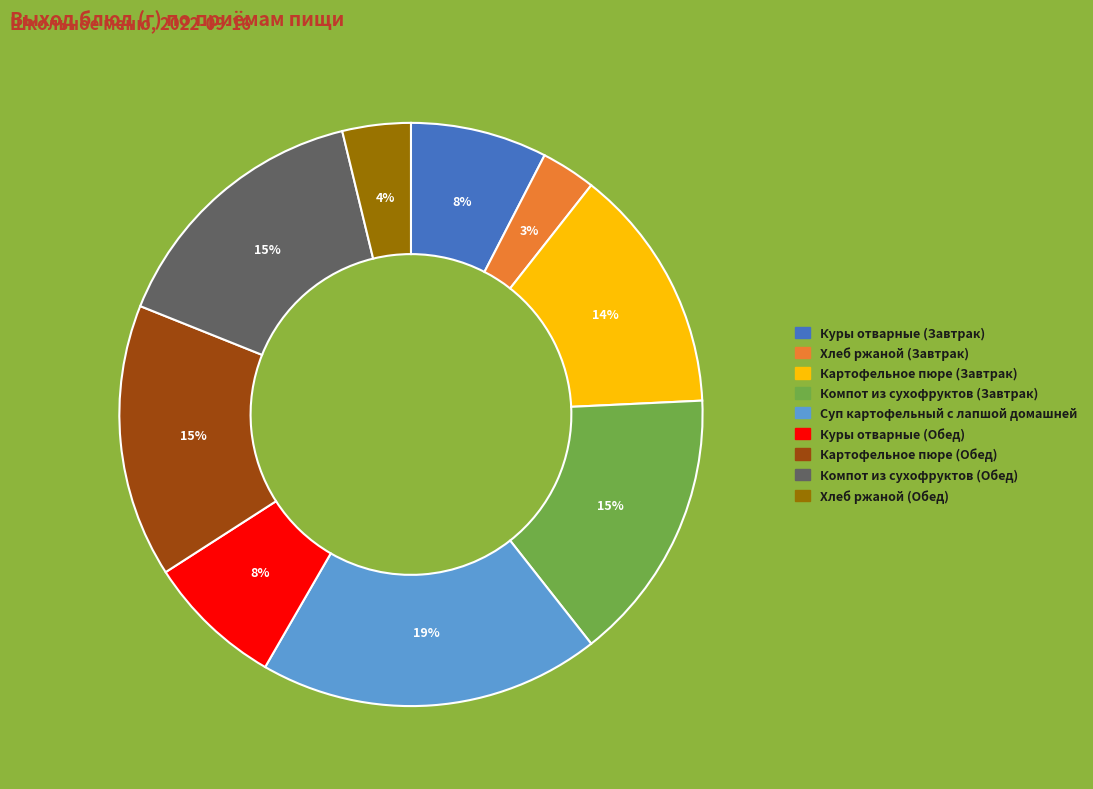

True or false: Хлеб ржаной (Обед) accounts for 12% of the total.

False